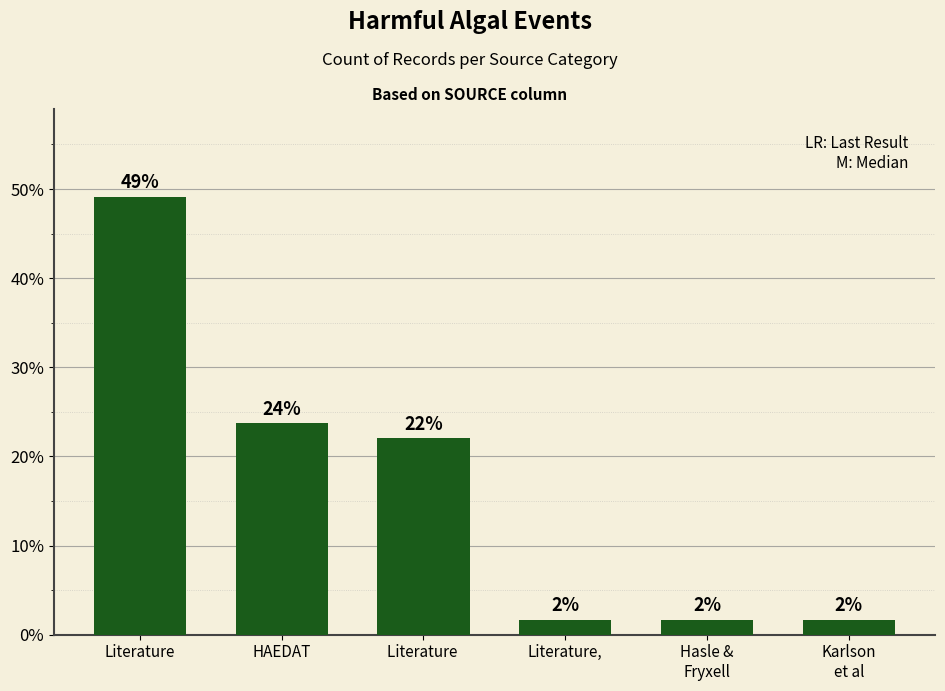

Rank the categories by value from lowest to highest.

Literature,, Hasle & Fryxell, Karlson et al, Literature, HAEDAT, Literature